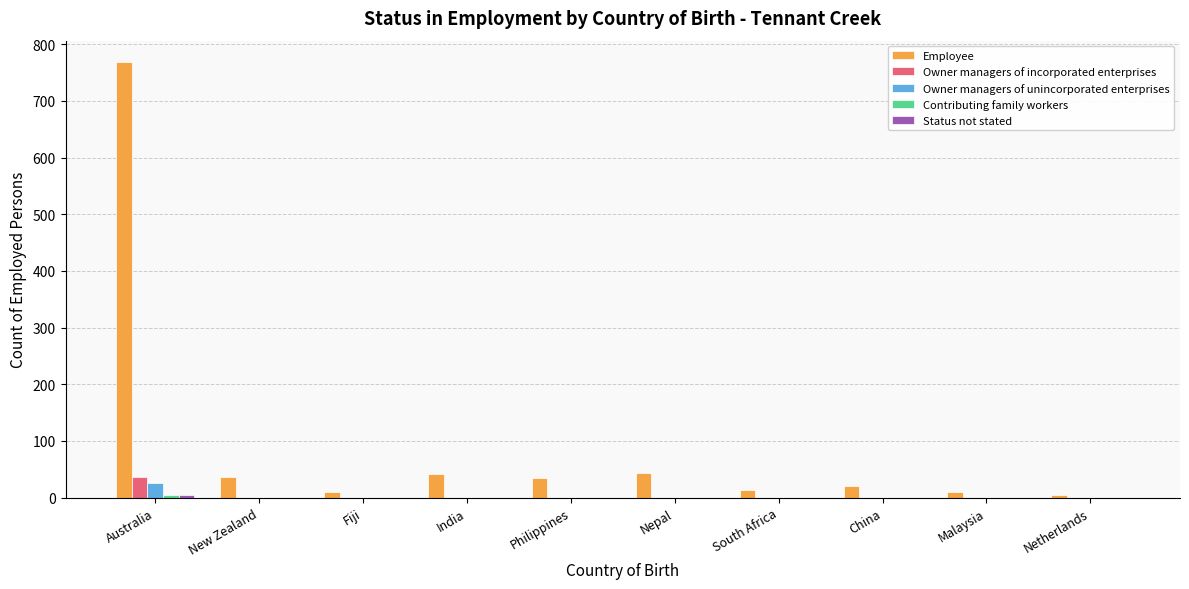

How many categories are shown in the chart?

10